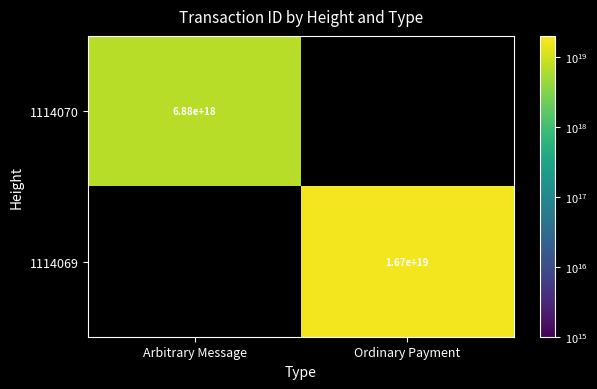

Is it true that 1114070 equals 11549930035554711552 at Arbitrary Message?

False